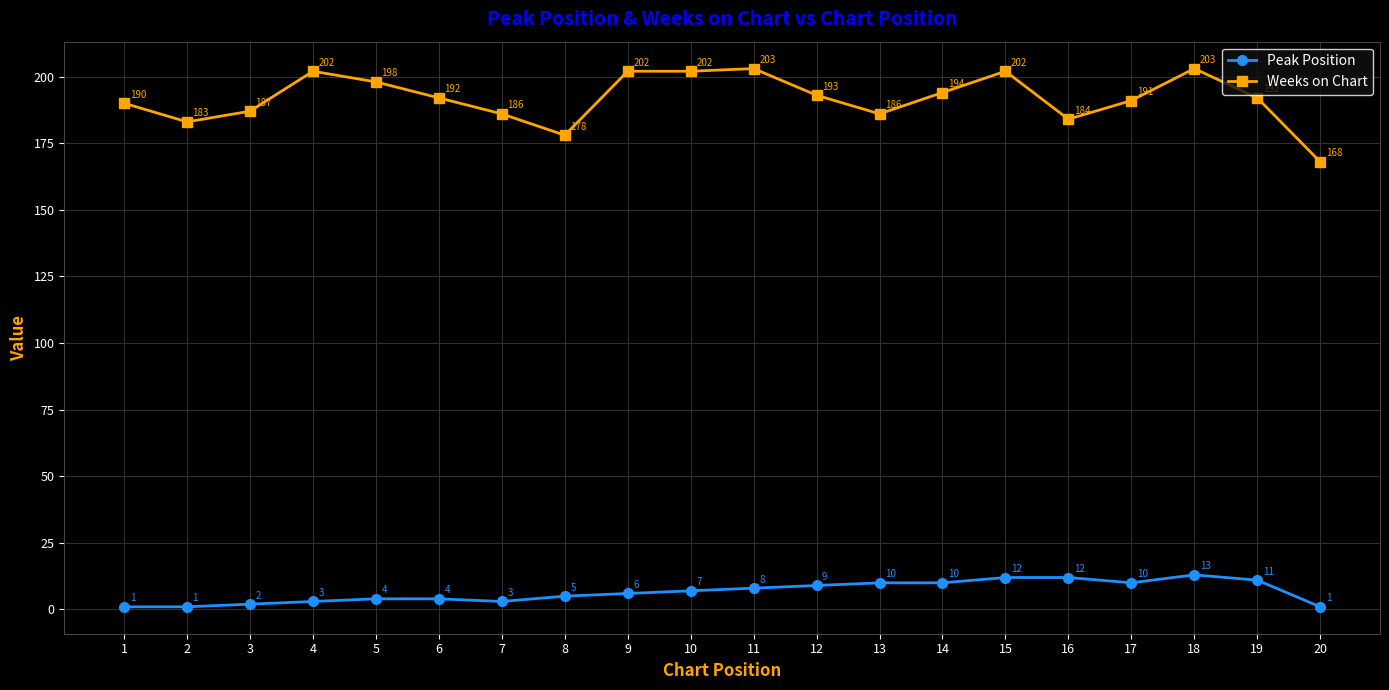

Which category has the highest value in the Peak Position series?

18